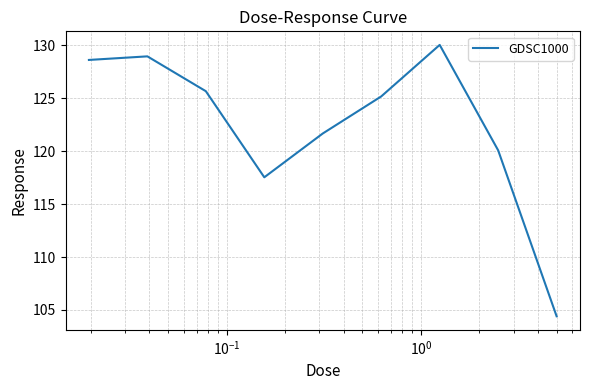

What is the maximum value shown in the chart?

130.1